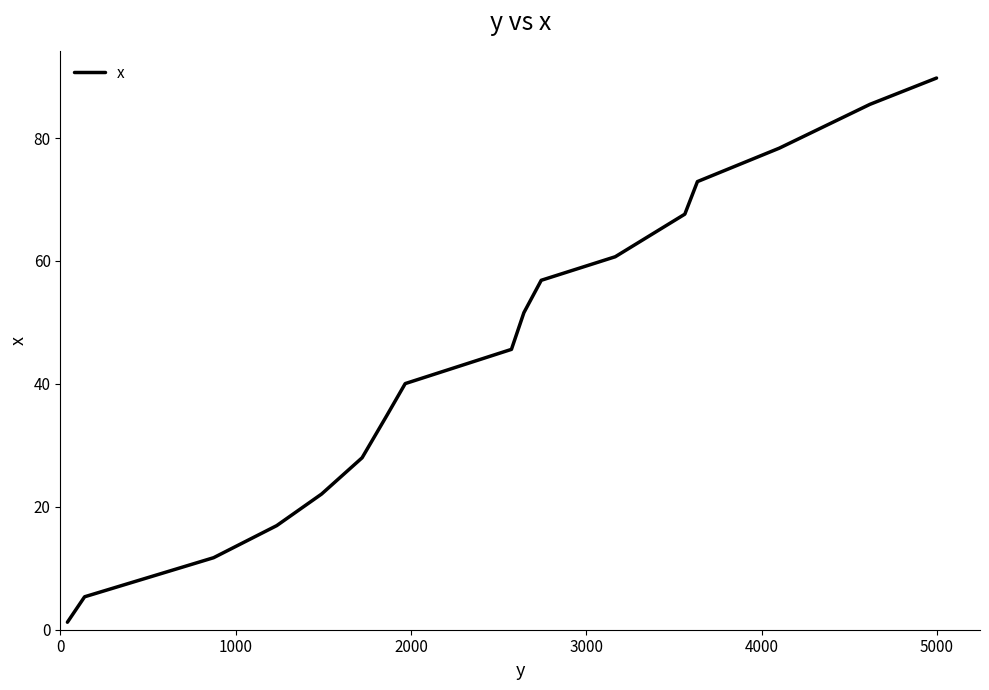

What is the maximum value shown in the chart?

89.8